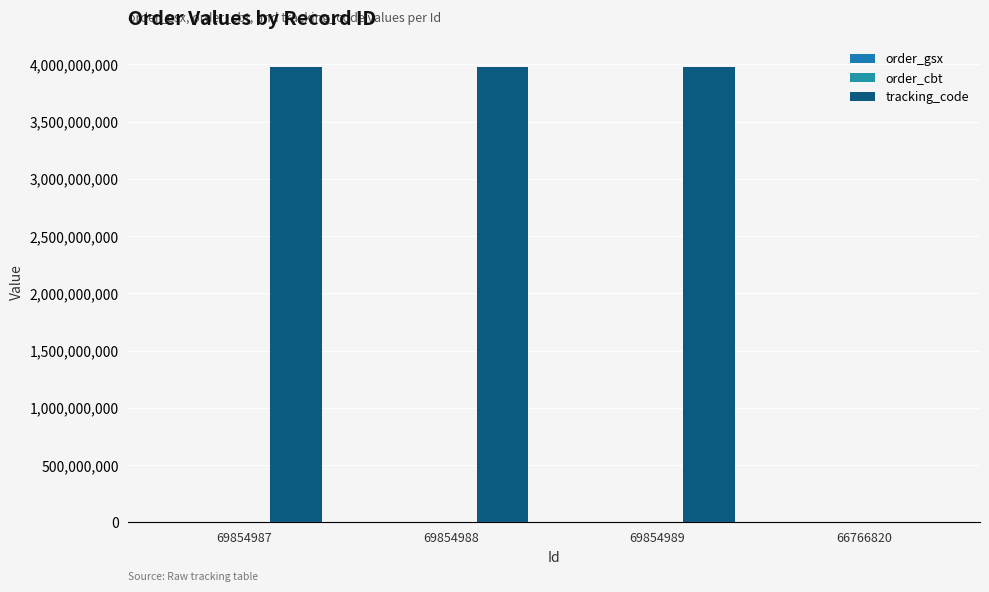

The value of tracking_code at 69854989 is 3974567951. True or false?

True